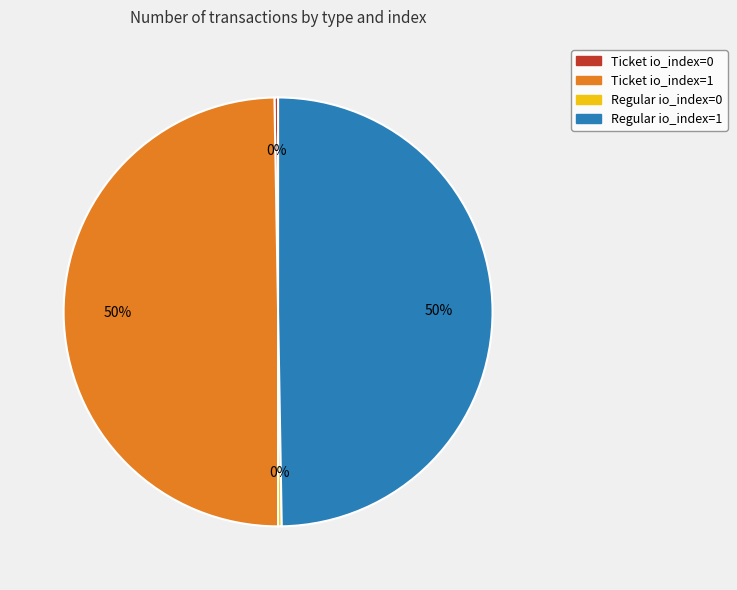

Is it true that Ticket io_index=1 is 50% of the pie?

True